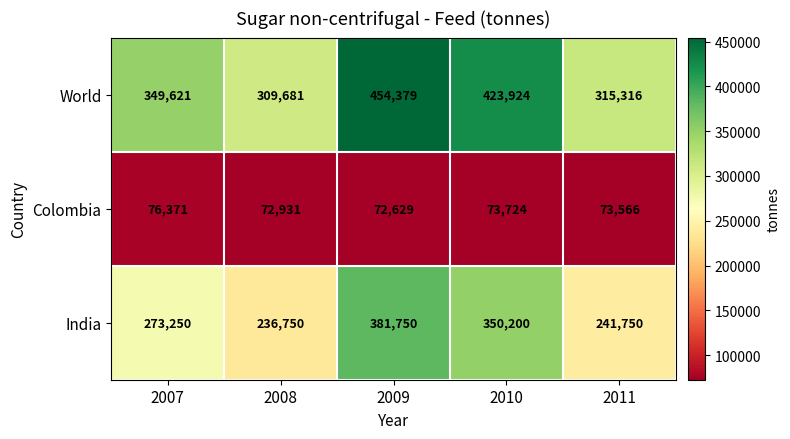

What is the total value across all series at 2007?

699242